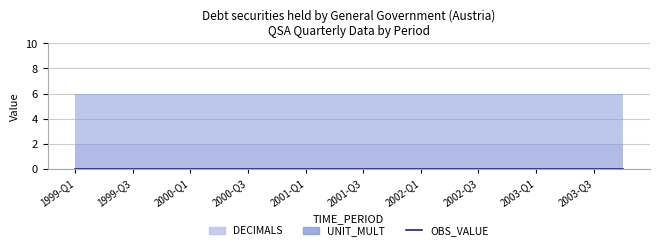

At which category does the chart reach its minimum across all series?

1999-Q1